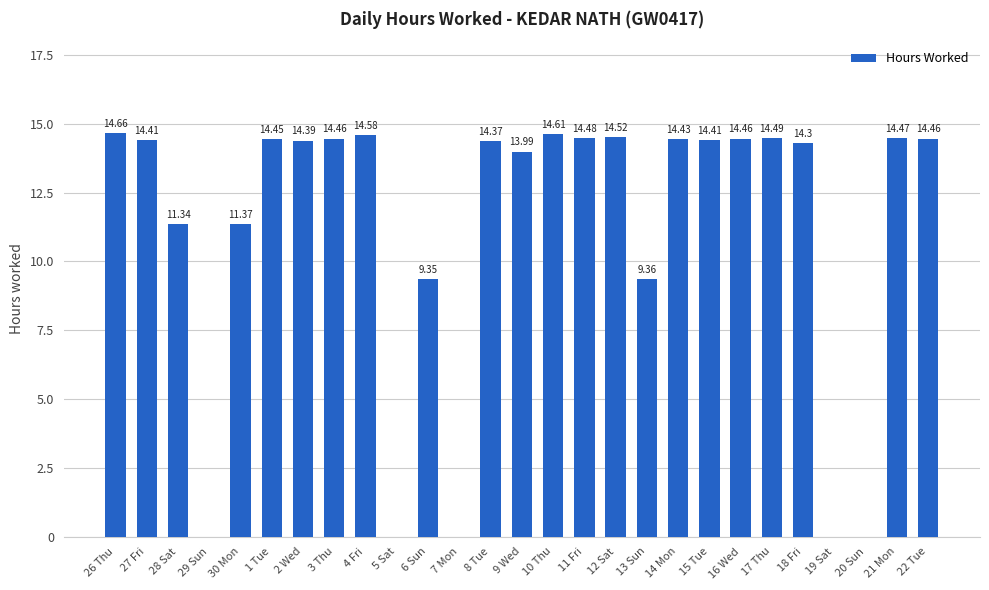

What is the sum of the values at 15 Tue and 28 Sat?

25.8